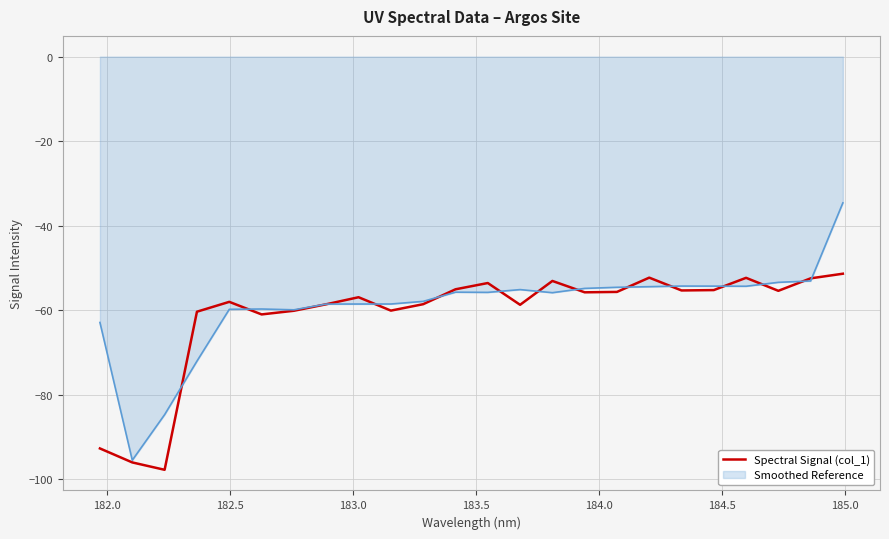

List the series in order of their peak value, highest first.

Smoothed Reference, Spectral Signal (col_1)